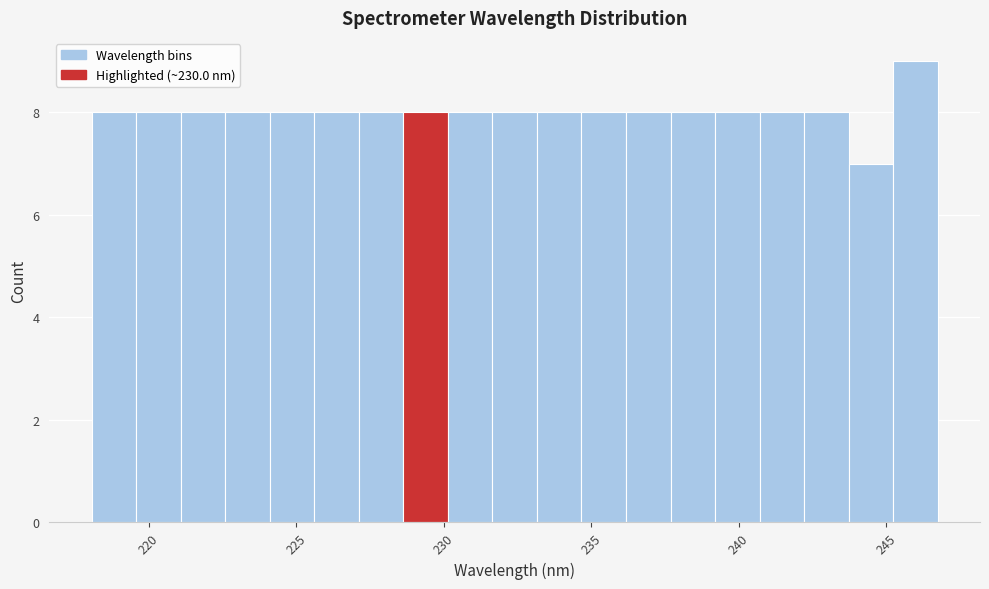

Around what value on the x-axis is the tallest bar? Give the approximate position of its centre, as read against the axis.

246.0